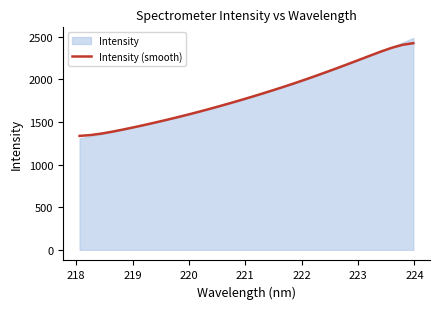

True or false: the data has more than 0 interior local peaks.

False